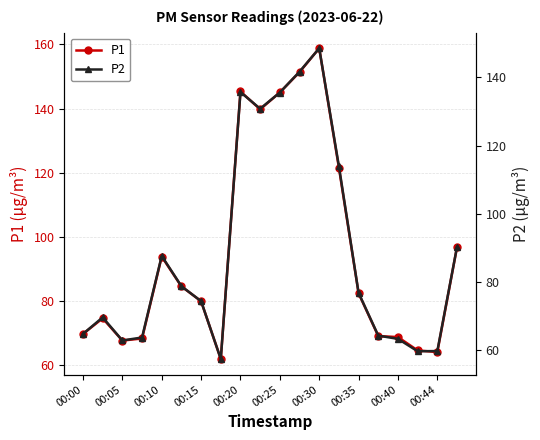

What is the label of the 20th point from the right?

00:00